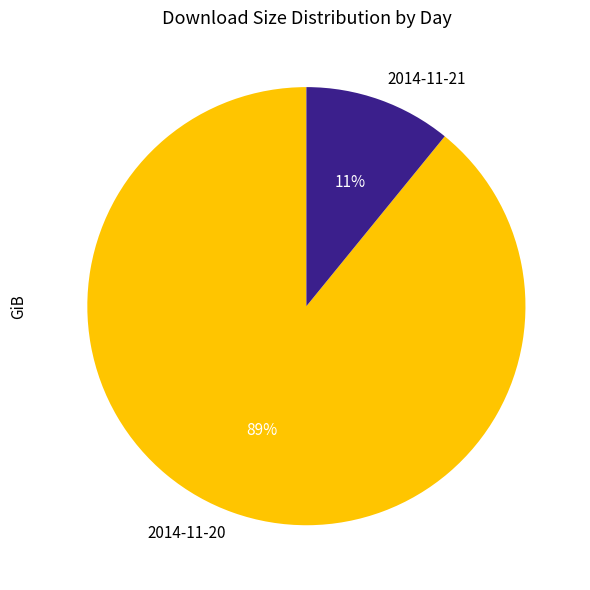

To the nearest percent, what is the average slice percentage?

50%